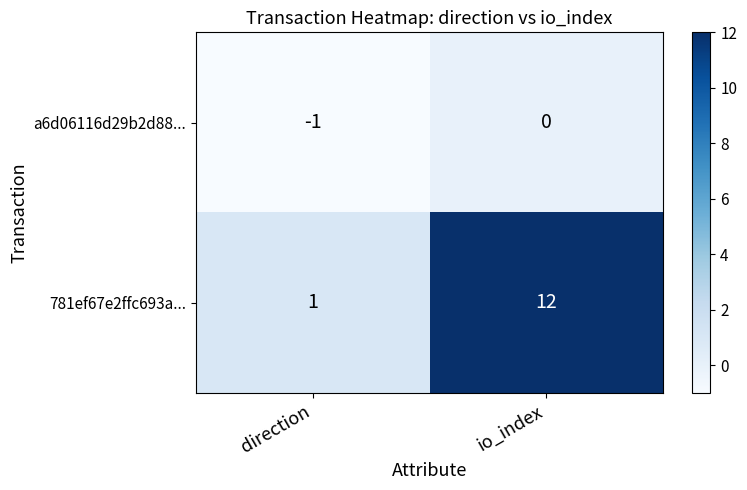

How many distinct data groups are displayed?

2